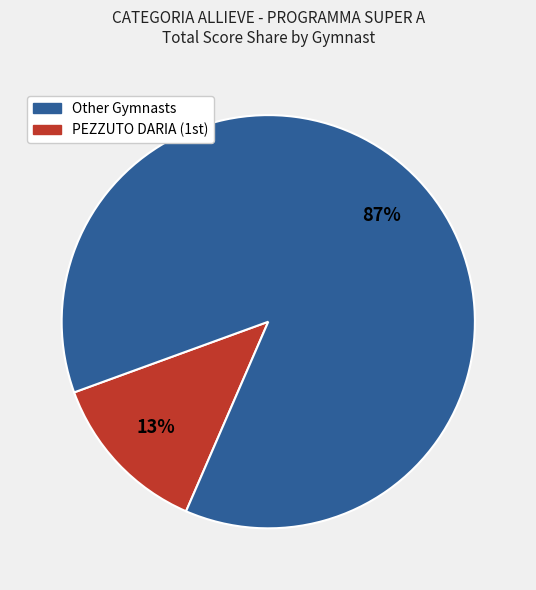

Does any single category account for the majority?

Yes